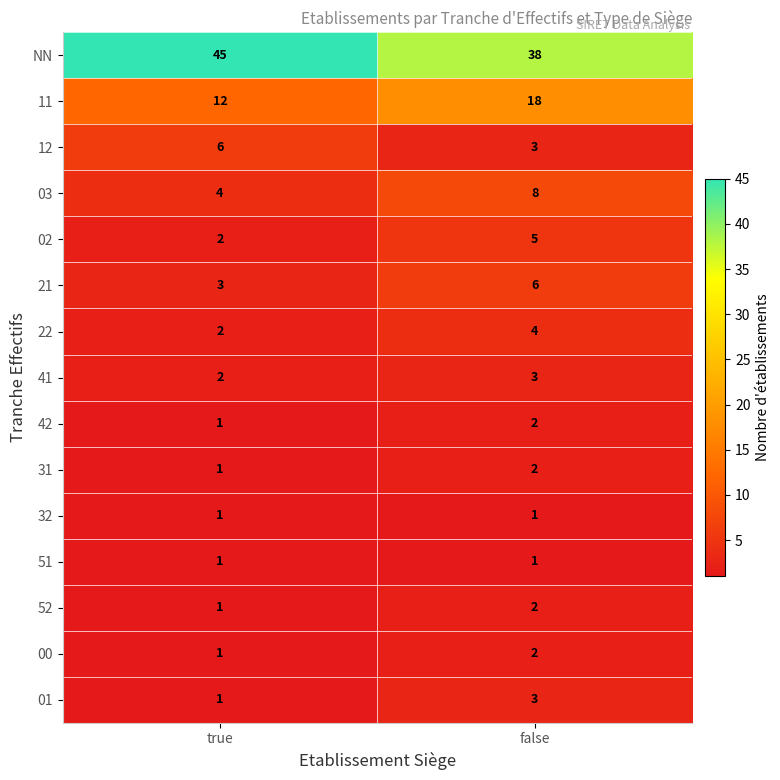

True or false: 01 has a value of 3 at false.

True